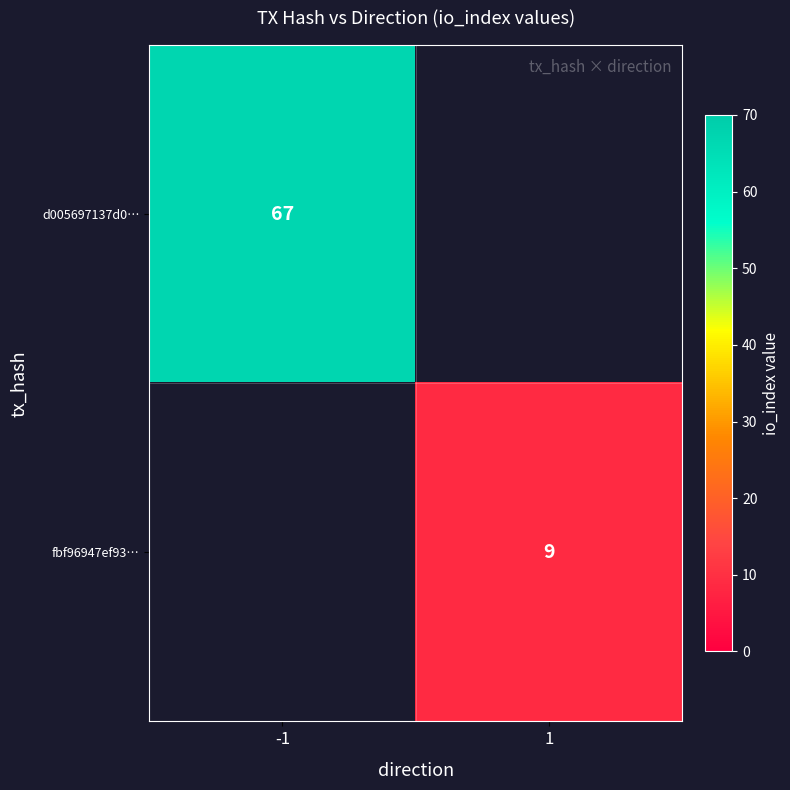

The value of fbf96947ef93… at 1 is 14.1. True or false?

False